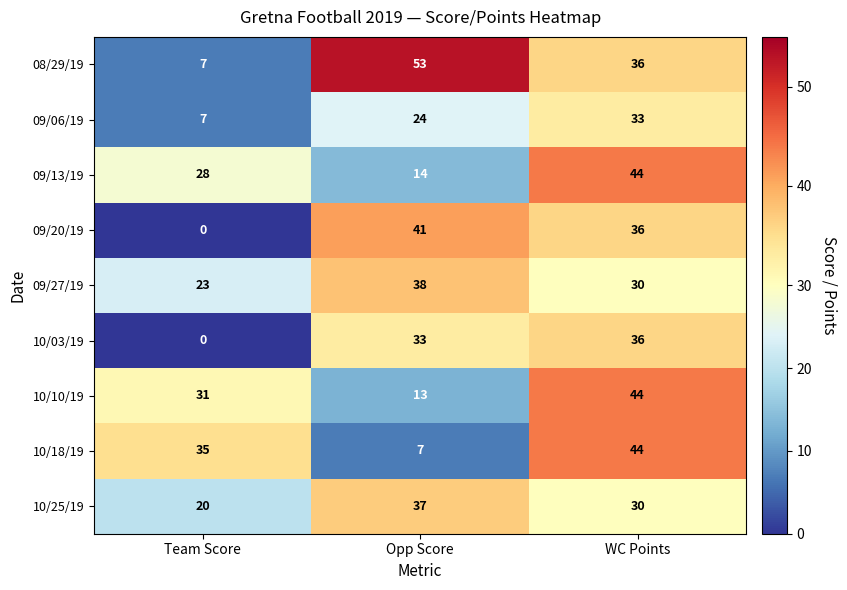

What is the average value of the 10/10/19 series?

29